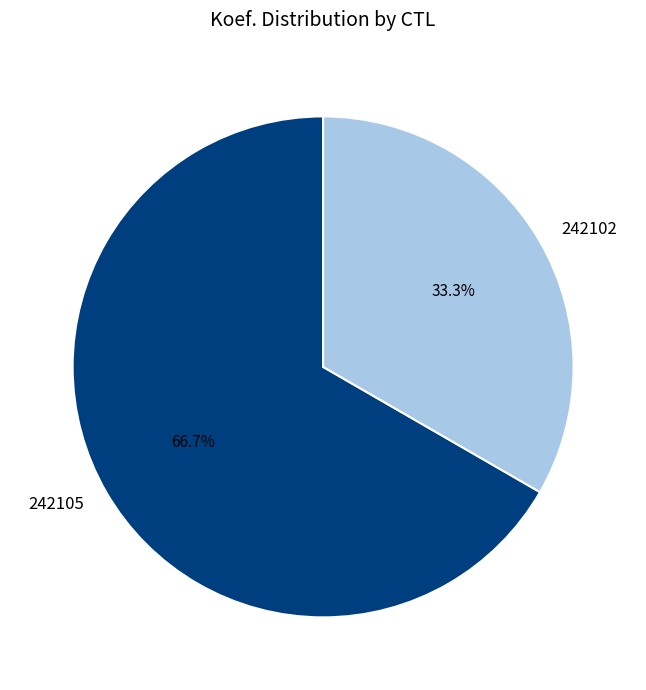

The 242102 slice represents 43% of the pie. True or false?

False